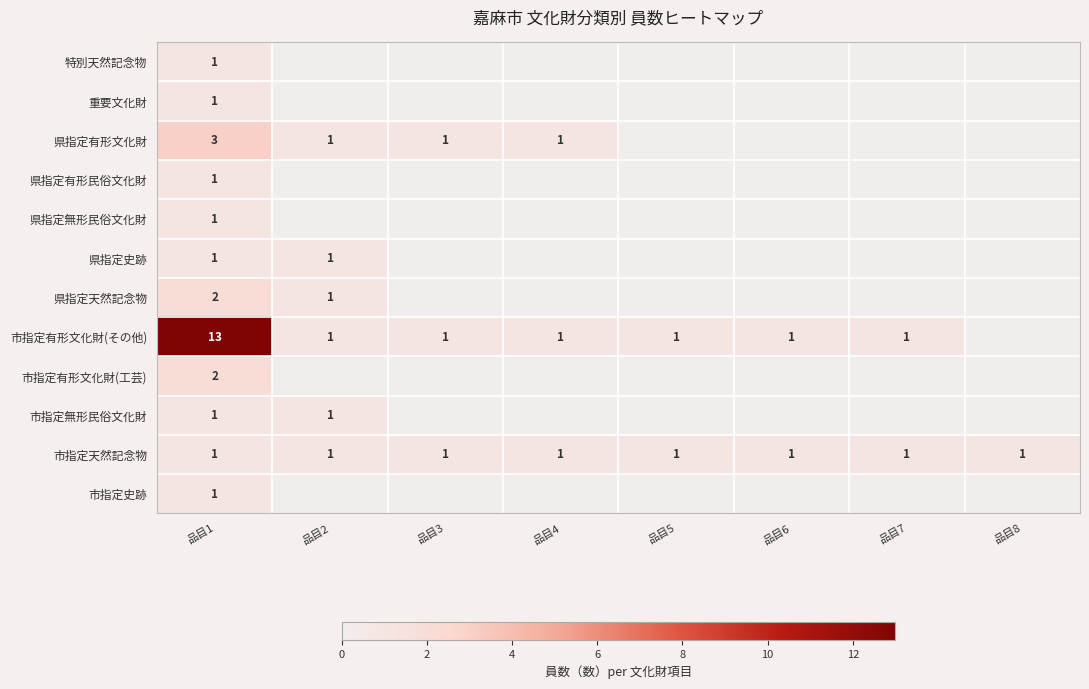

The 市指定史跡 series shows 1 at 品目1. True or false?

True